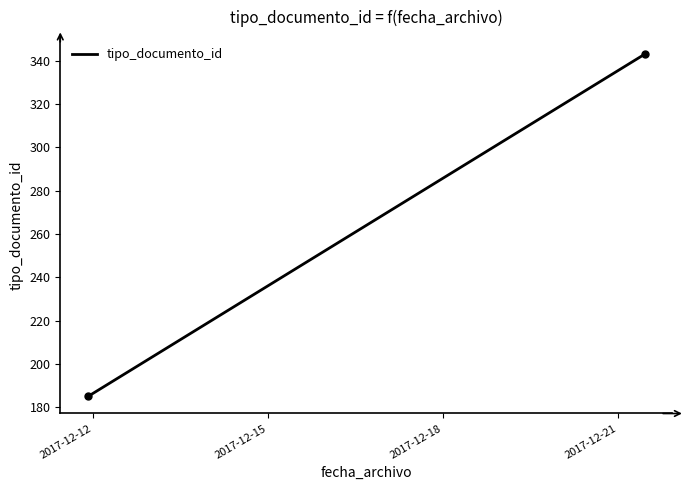

What is the difference between the maximum and minimum values?

158.0